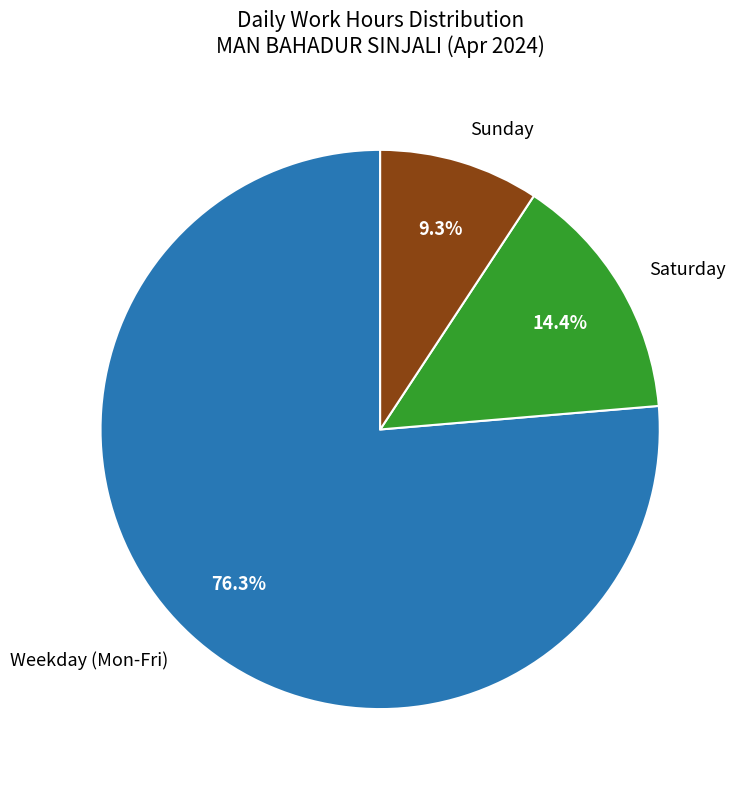

Which has a higher value, Saturday or Sunday?

Saturday